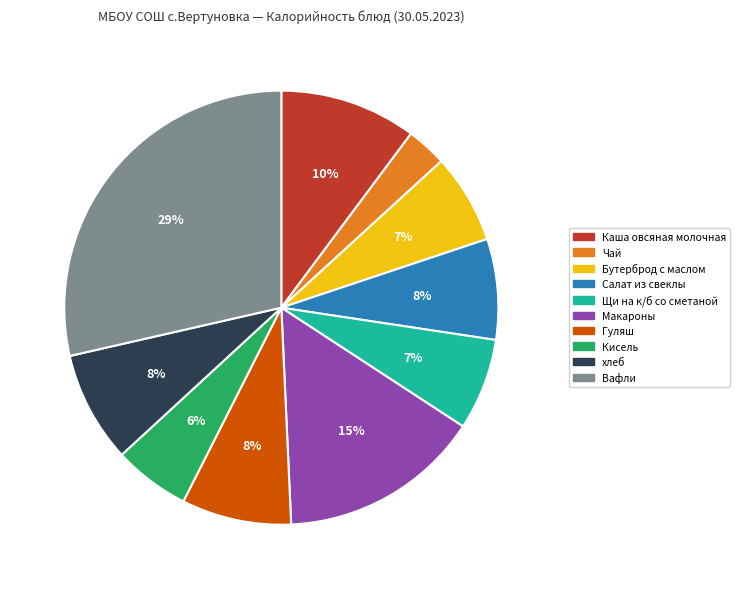

Combined, do Каша овсяная молочная and Салат из свеклы account for over 50%?

No